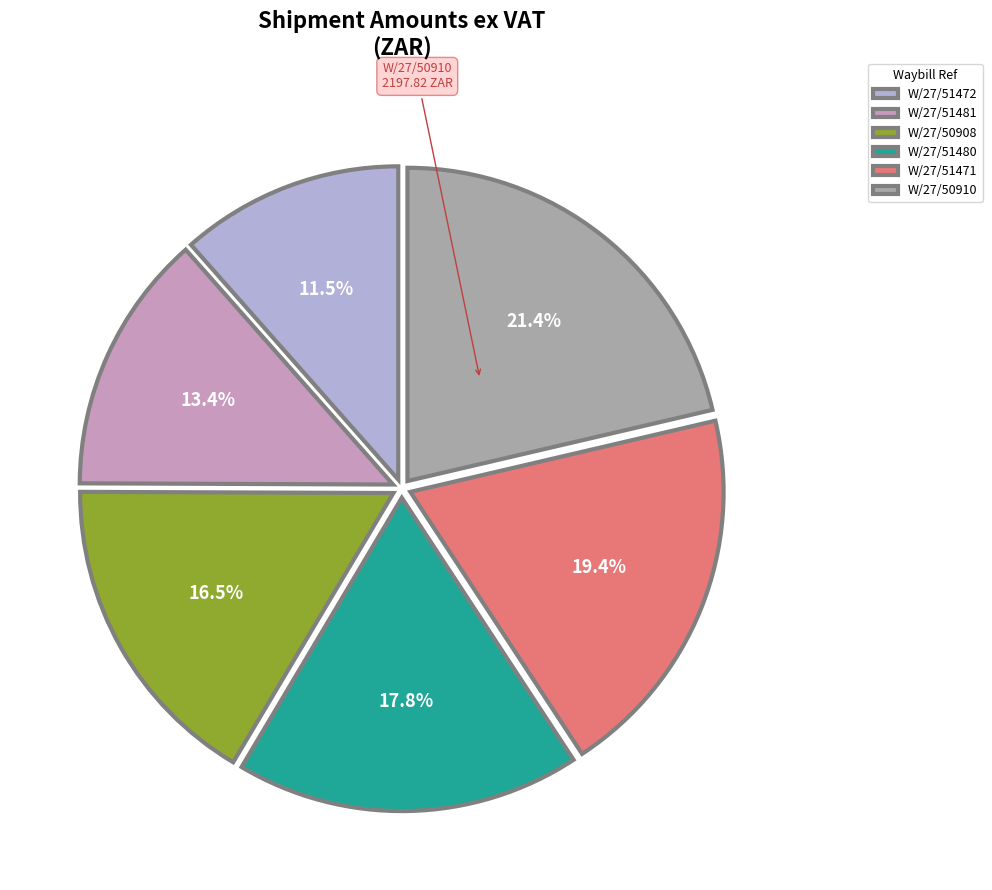

True or false: W/27/51480 accounts for 18% of the total.

True